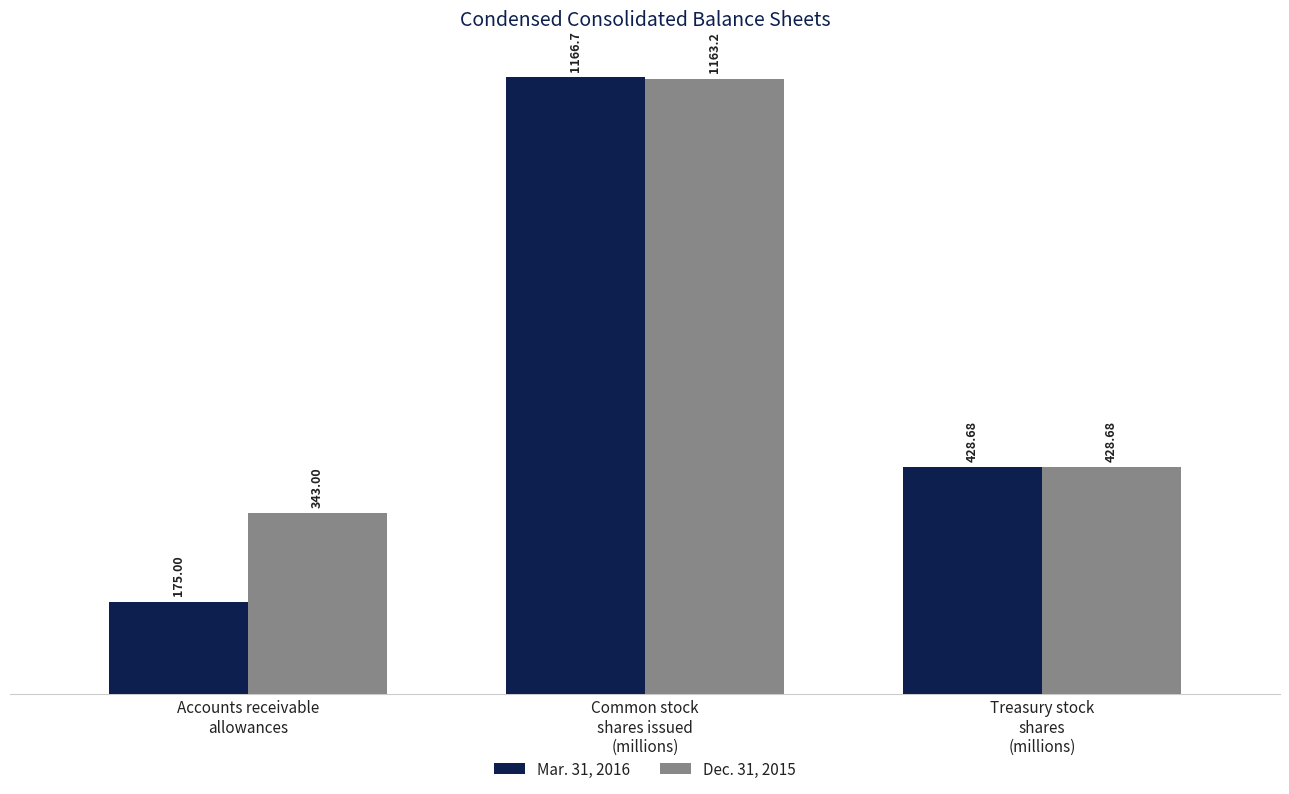

At which label is Mar. 31, 2016 closest to 670?

Treasury stock
shares
(millions)